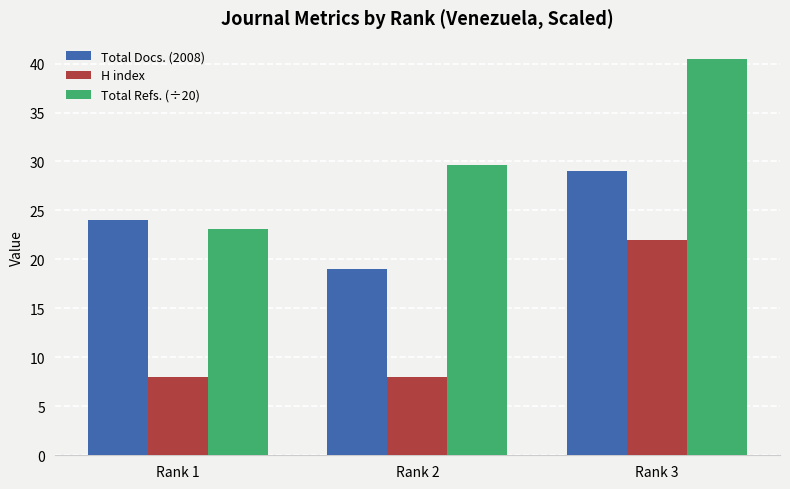

List the series in order of their overall mean, lowest first.

H index, Total Docs. (2008), Total Refs. (÷20)